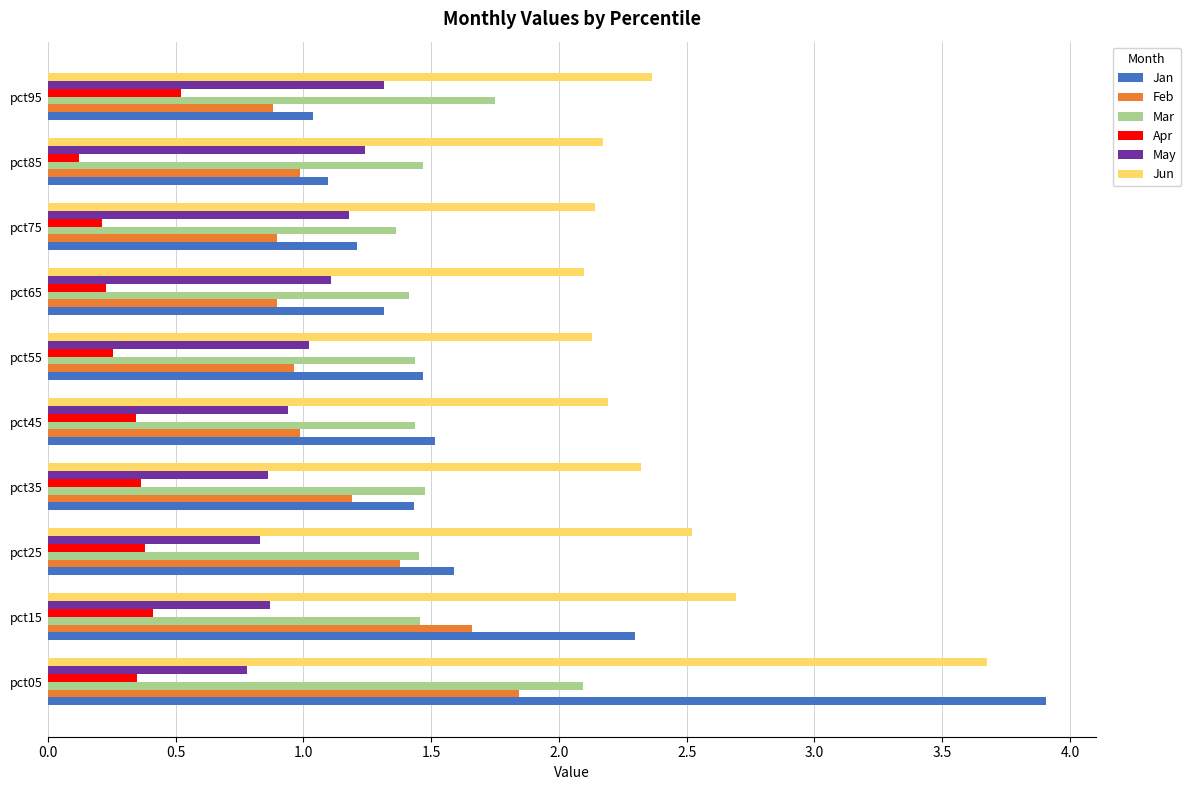

Between pct05 and pct55, which series saw the biggest shift?

Jan